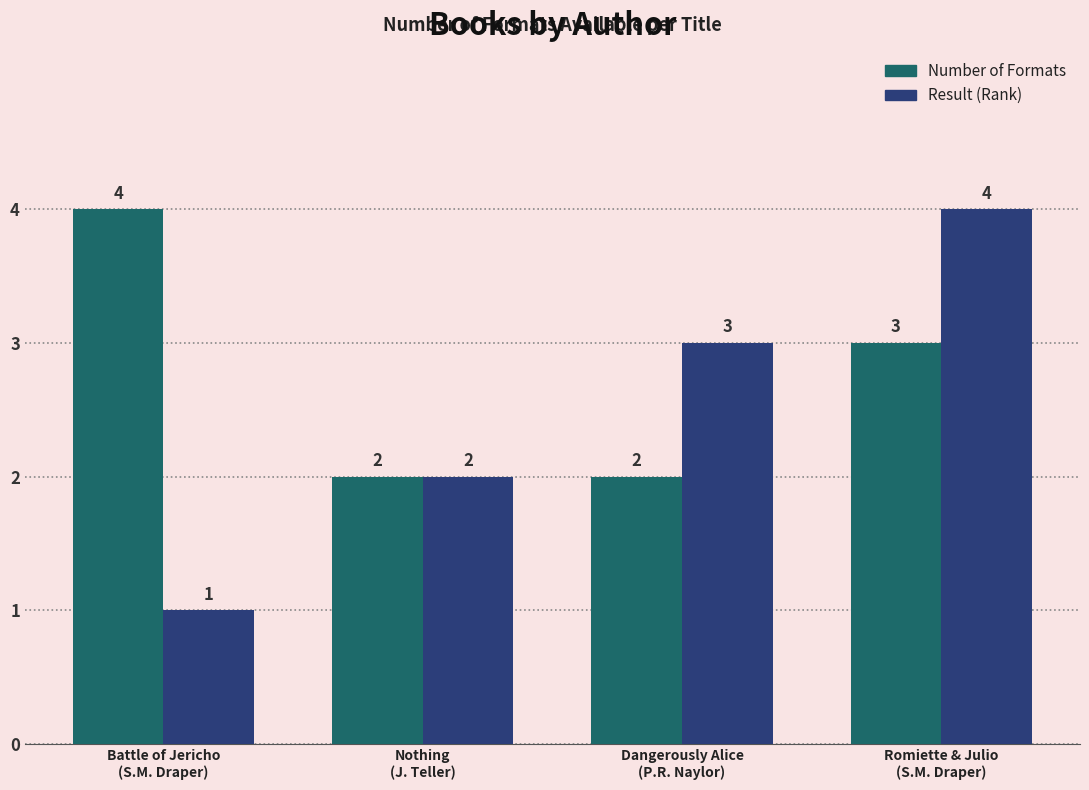

List the series in order of their overall mean, highest first.

Number of Formats, Result (Rank)